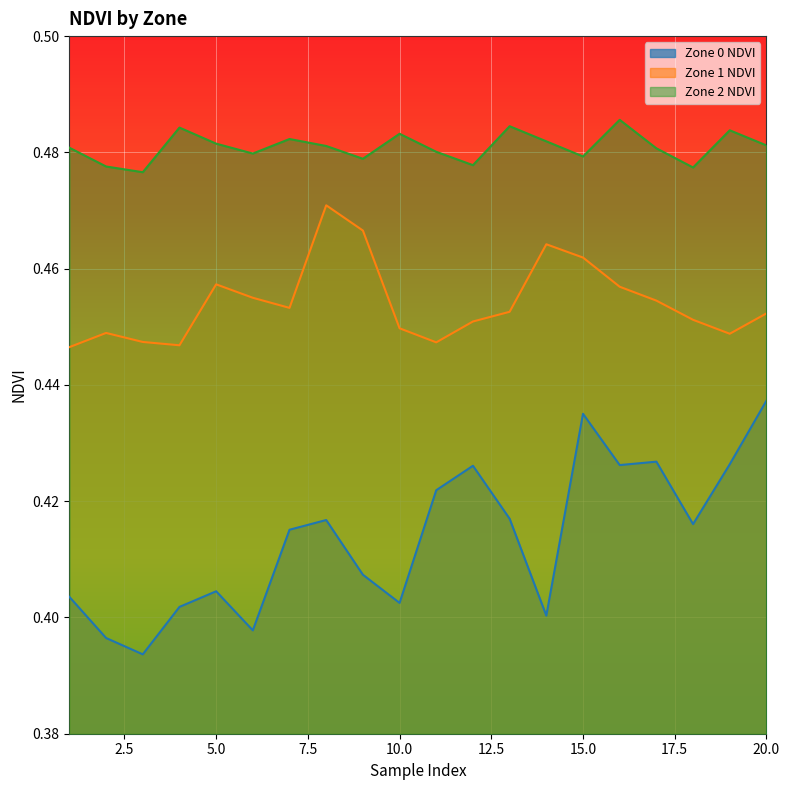

At which category is the sum across all series the highest?

15.0